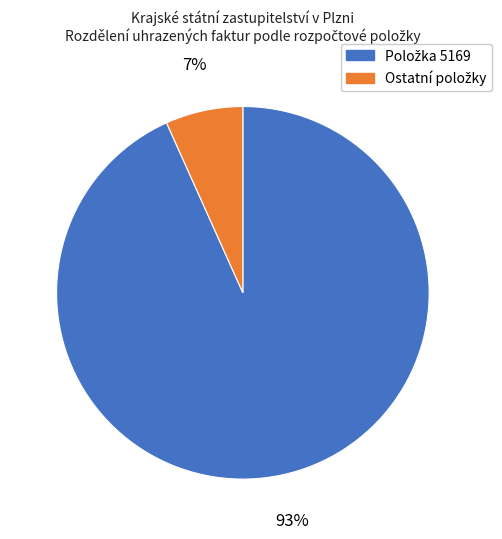

To the nearest percent, what is the average slice percentage?

50%